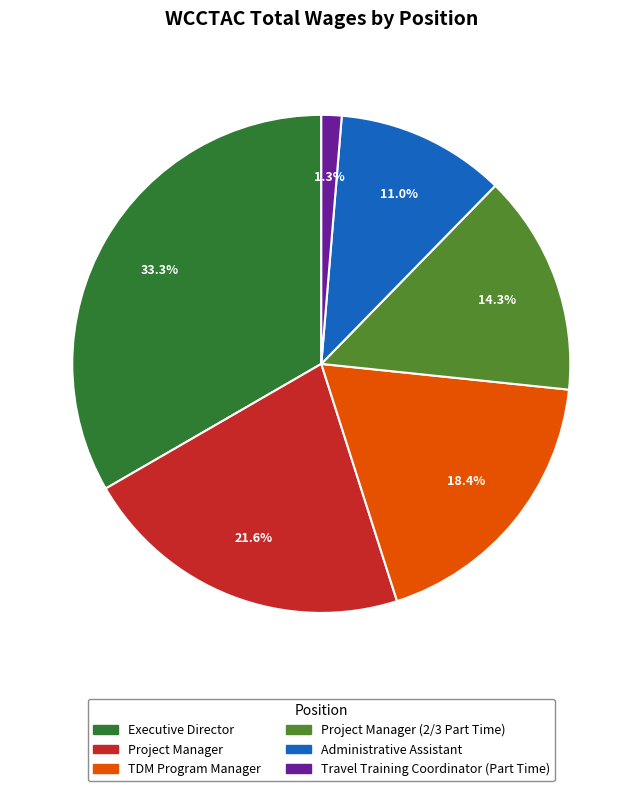

What percentage is the Executive Director slice, to the nearest percent?

33%